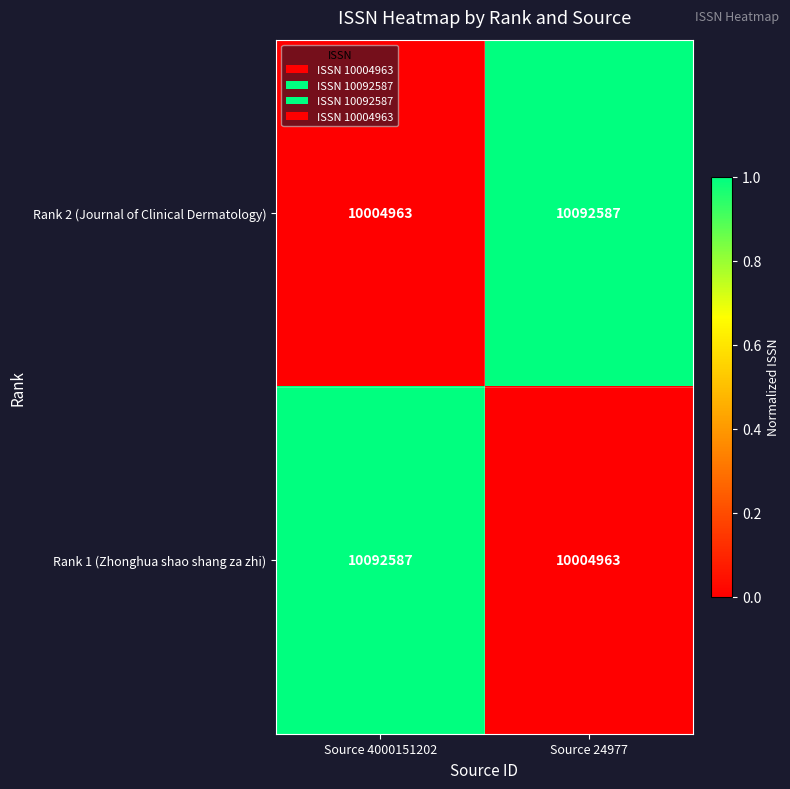

The value of Rank 1 (Zhonghua shao shang za zhi) at Source 24977 is 16560885. True or false?

False